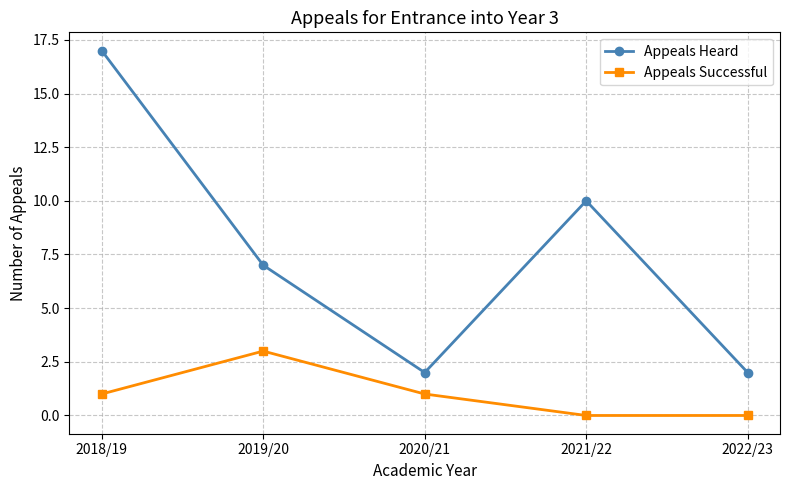

True or false: Appeals Successful and Appeals Heard cross at least once.

False